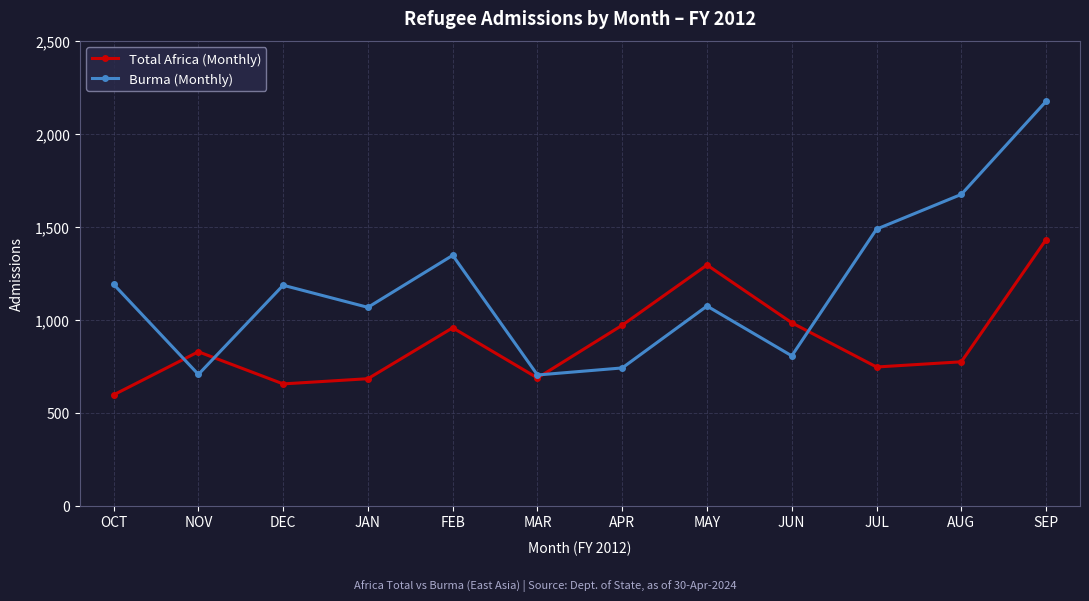

How many data points in Burma (Monthly) are less than 1186?

6